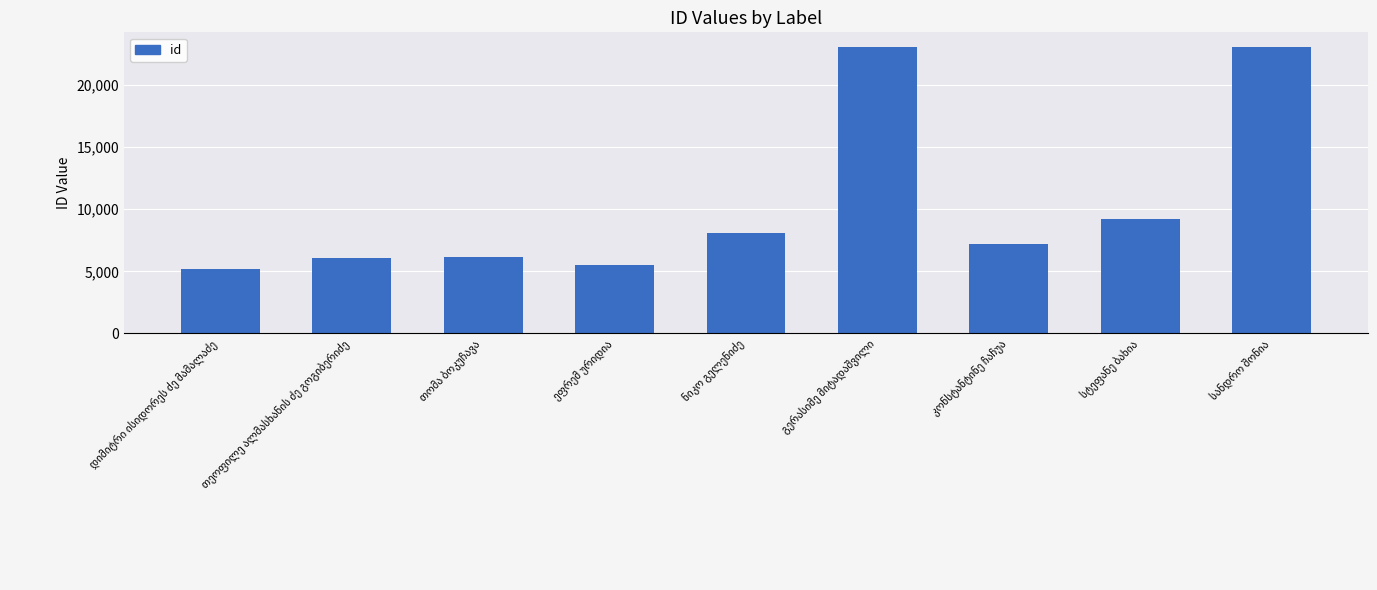

What is the sum of all values?

93562